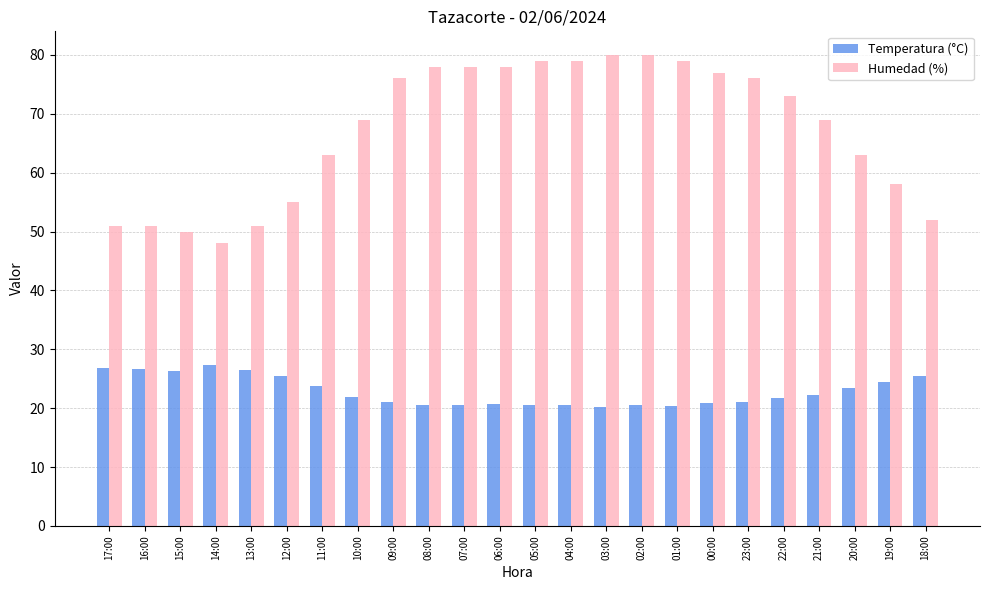

How many series are shown in this chart?

2